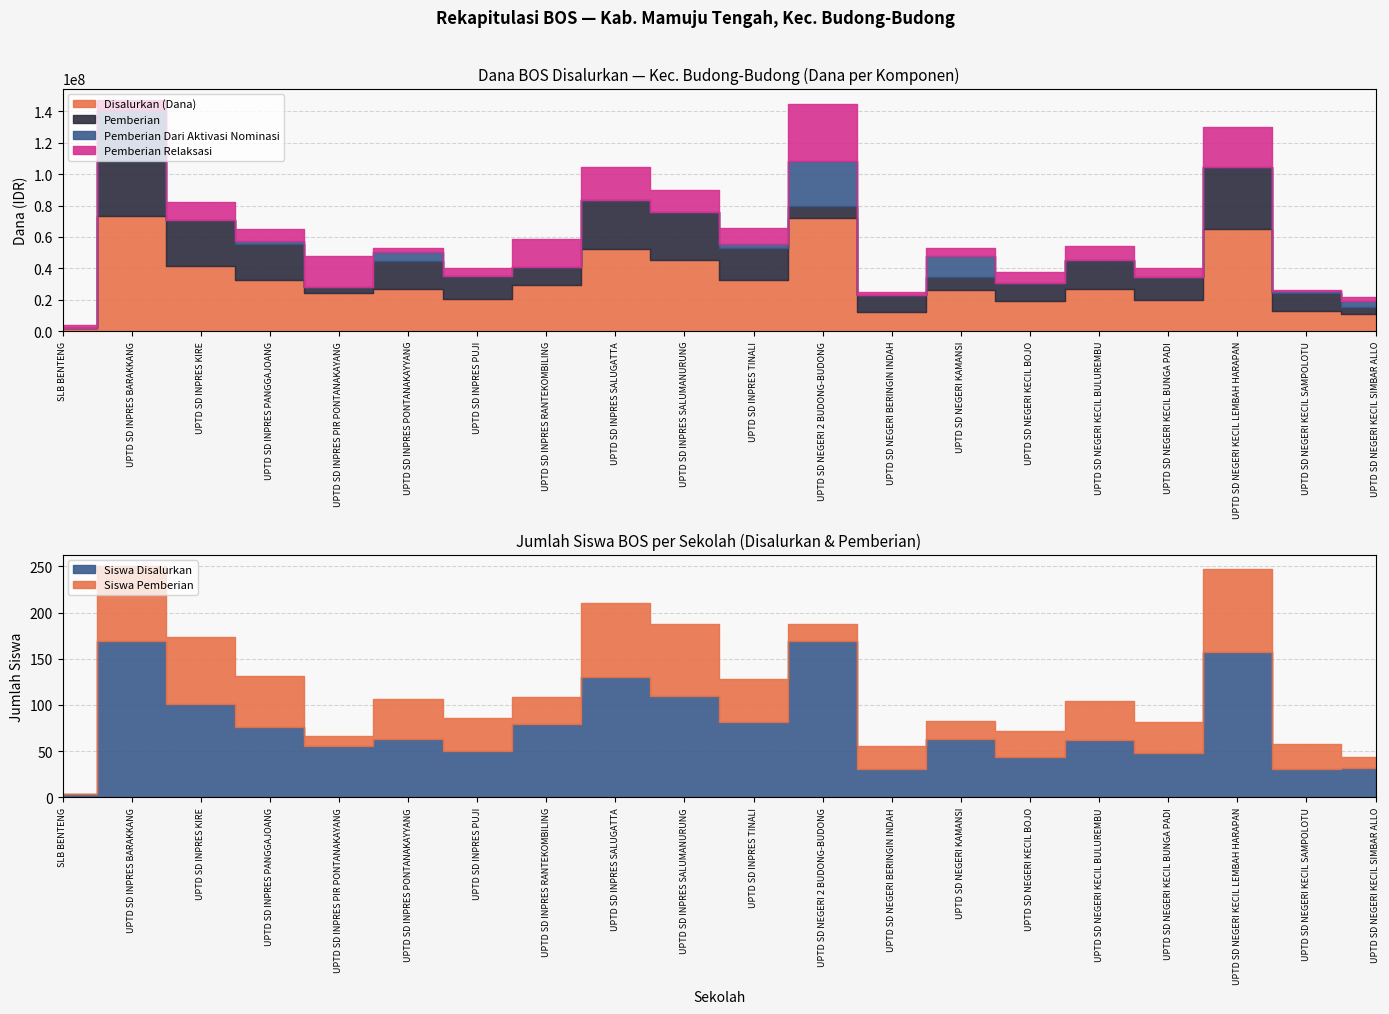

Does the chart display data point markers on the line(s)?

No